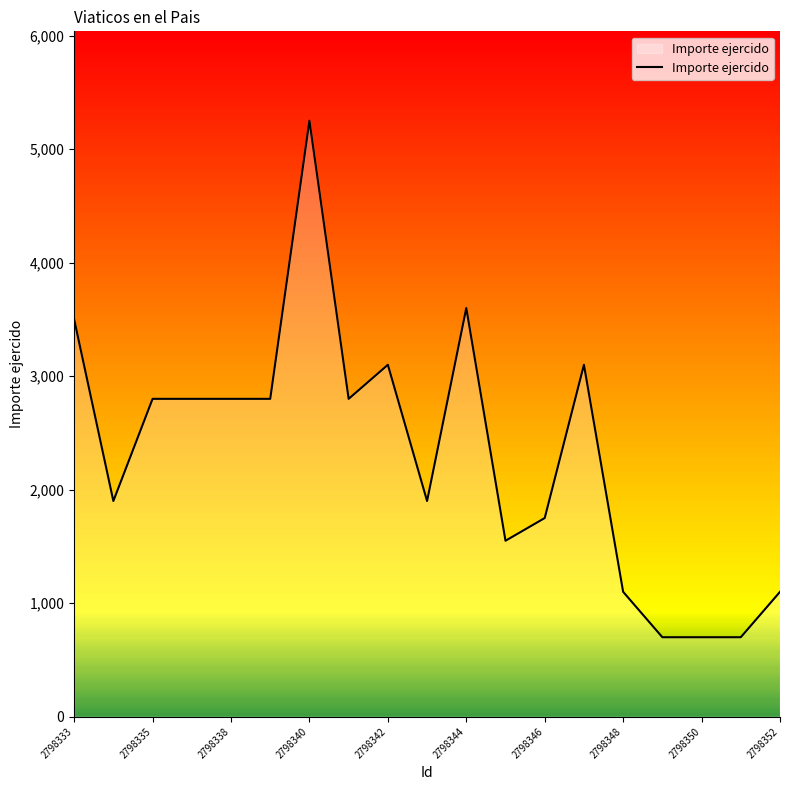

What is the difference between the maximum and minimum values?

4550